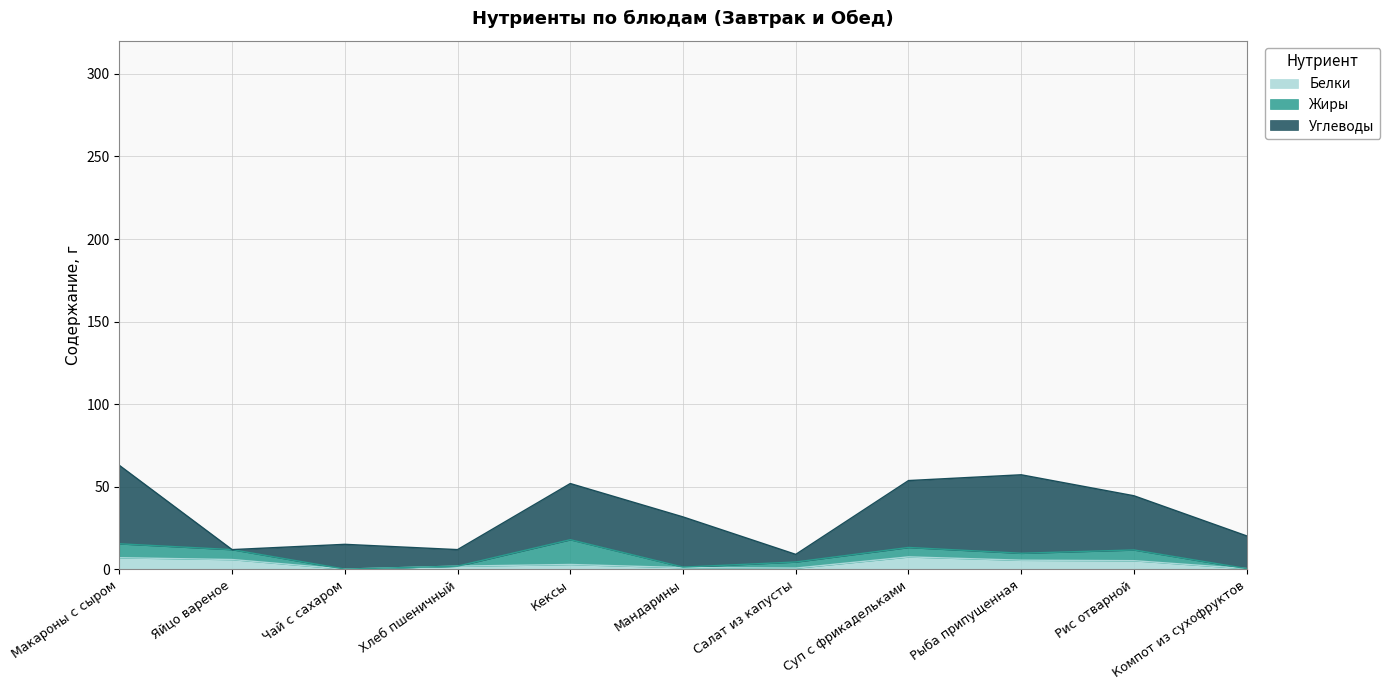

True or false: Углеводы has a value of 18.8 at Суп с фрикадельками.

False